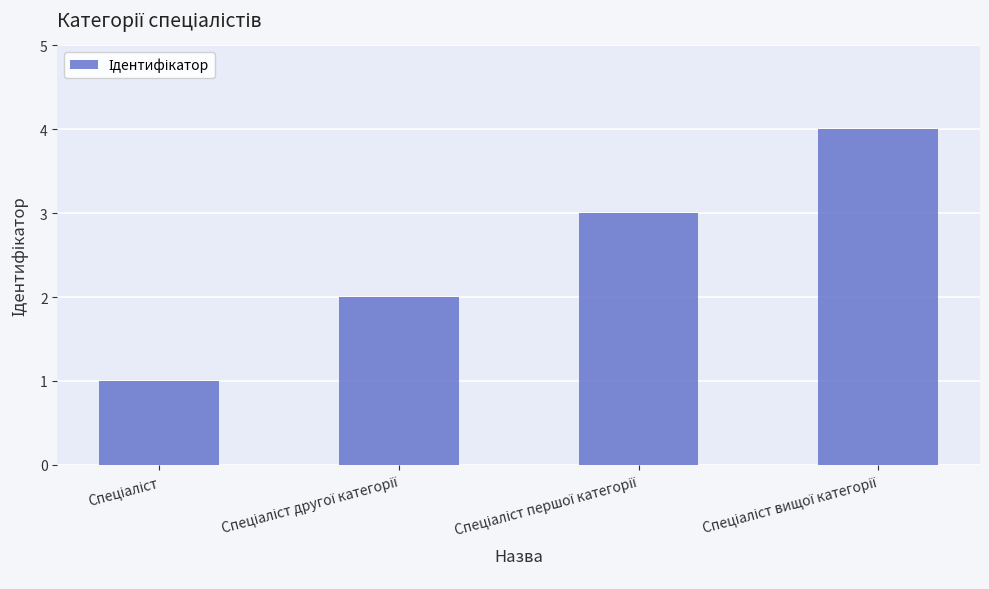

What is the maximum value shown in the chart?

4